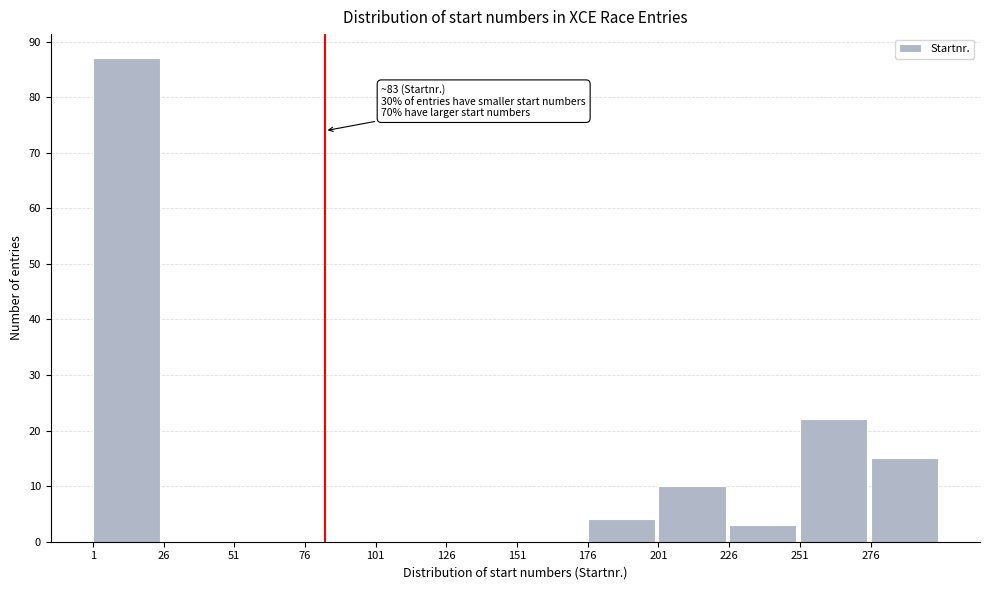

Which range on the x-axis has the tallest bar?

1 to 26